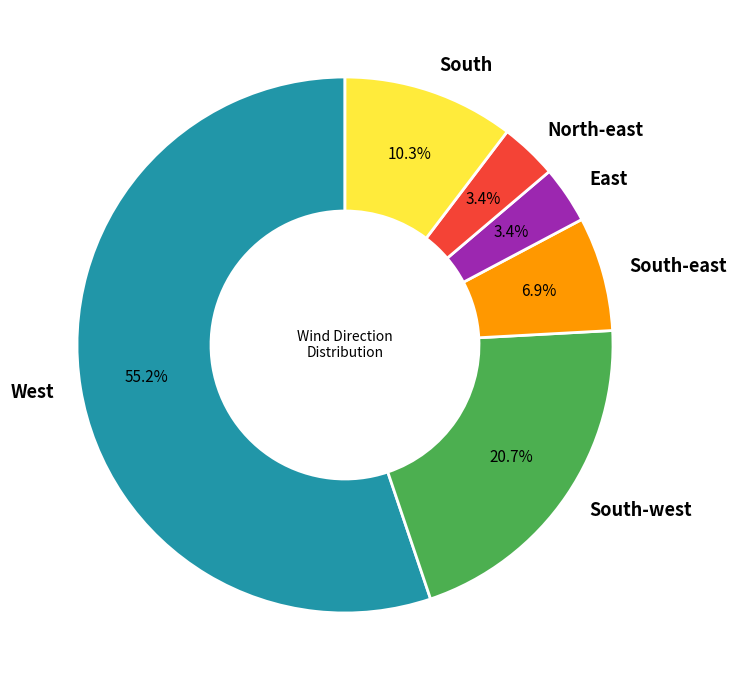

Count the number of slices in the pie.

6